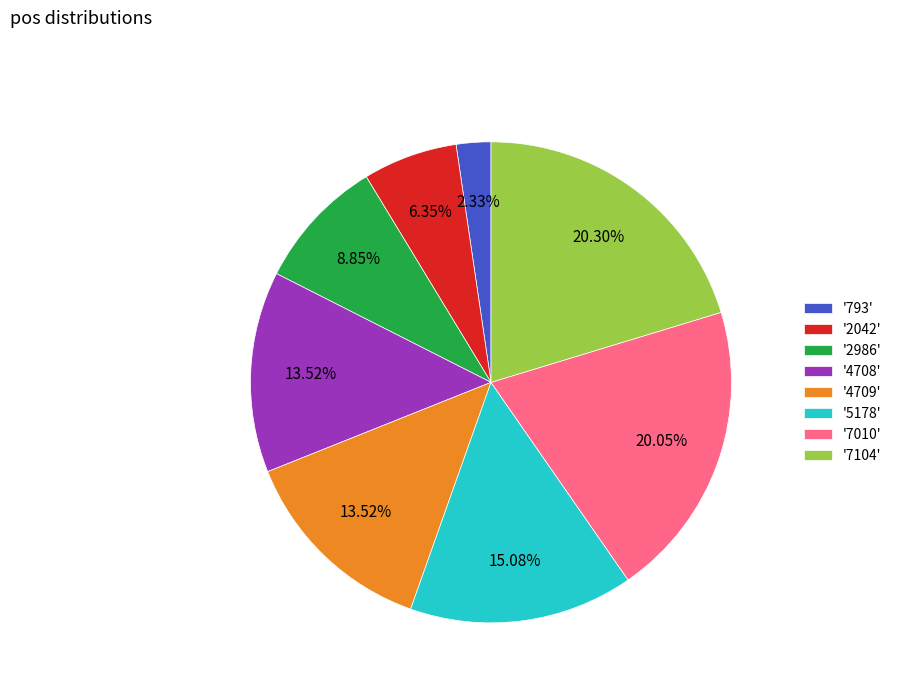

Is the sum of '5178' and '4709' greater than half?

No